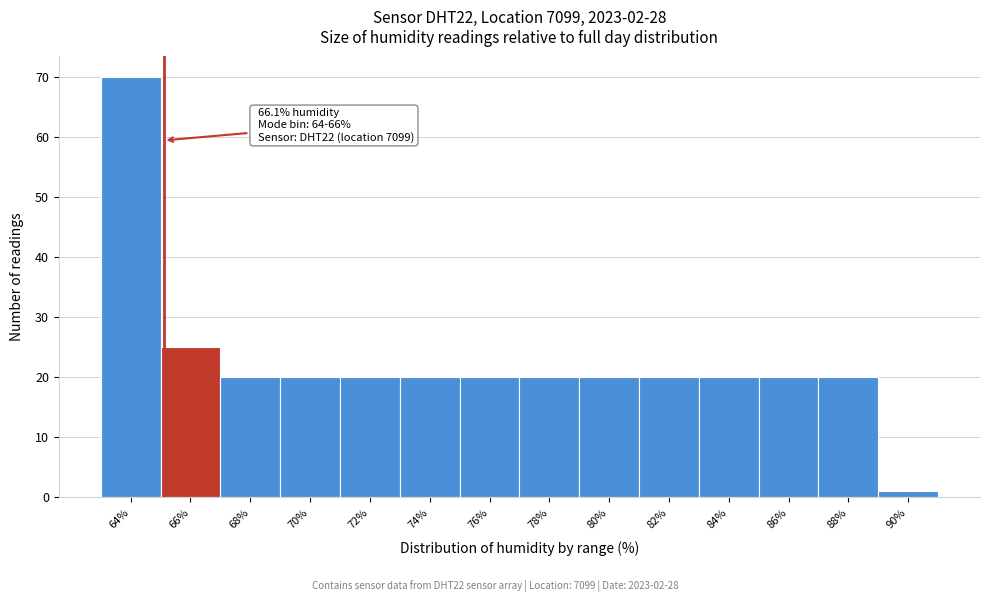

Reading left to right, list all the values displayed in this chart.

70	25	20	20	20	20	20	20	20	20	20	20	20	1